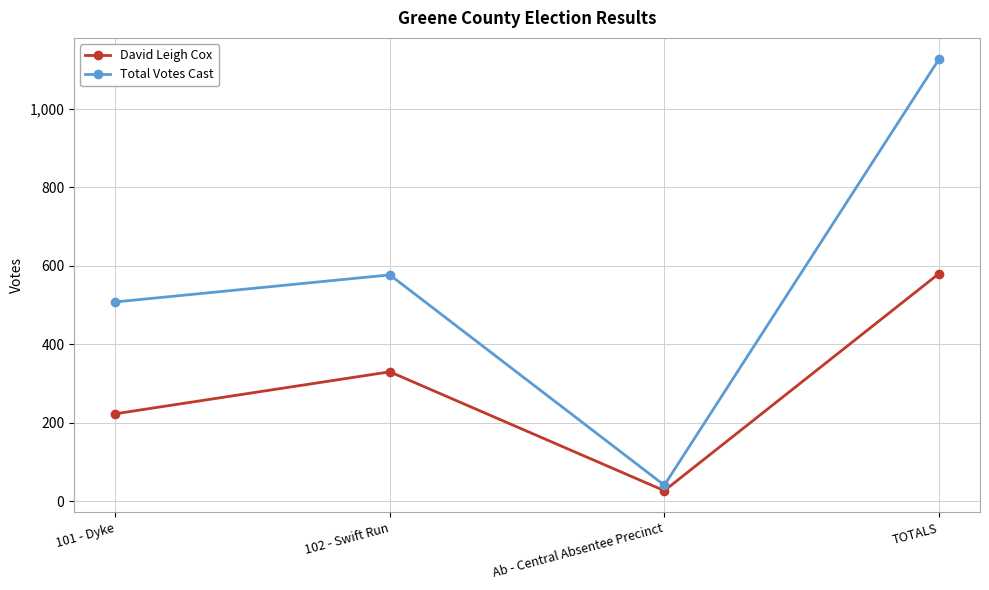

At which category is the sum across all series the highest?

TOTALS